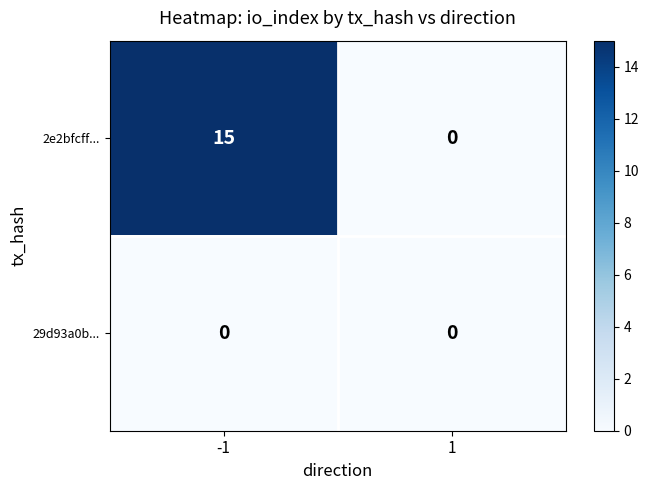

What is the average value of the 2e2bfcff... series?

8